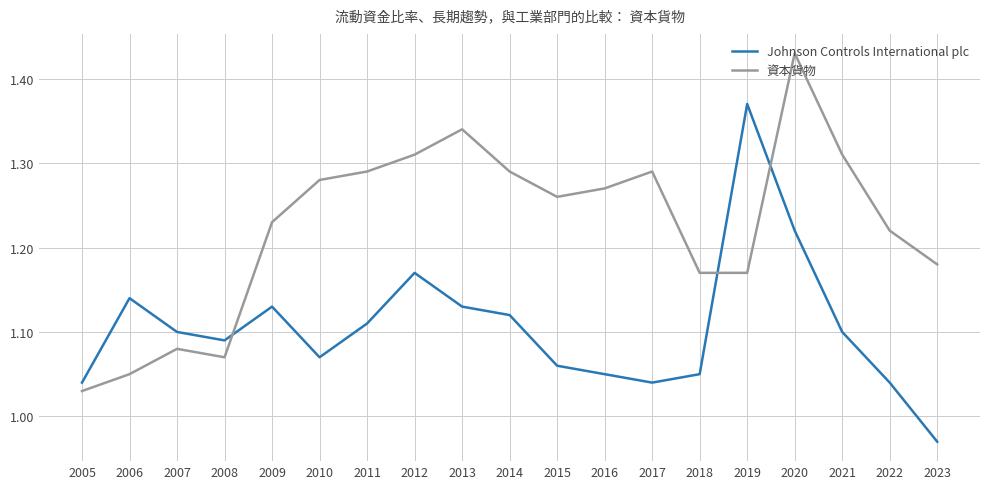

What is the difference between the maximum and minimum values in the Johnson Controls International plc series?

0.4